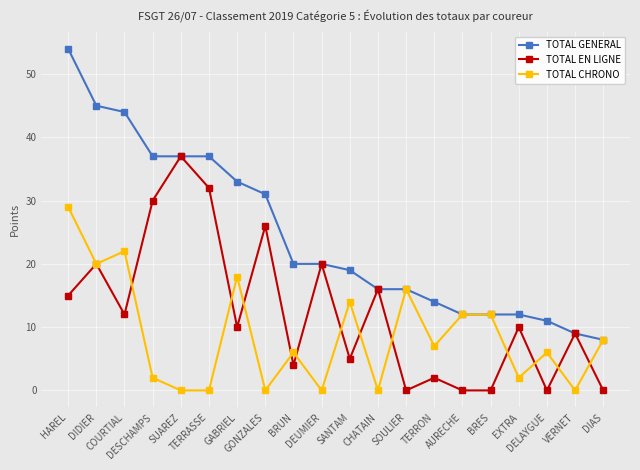

True or false: TOTAL EN LIGNE and TOTAL CHRONO intersect in this chart.

True